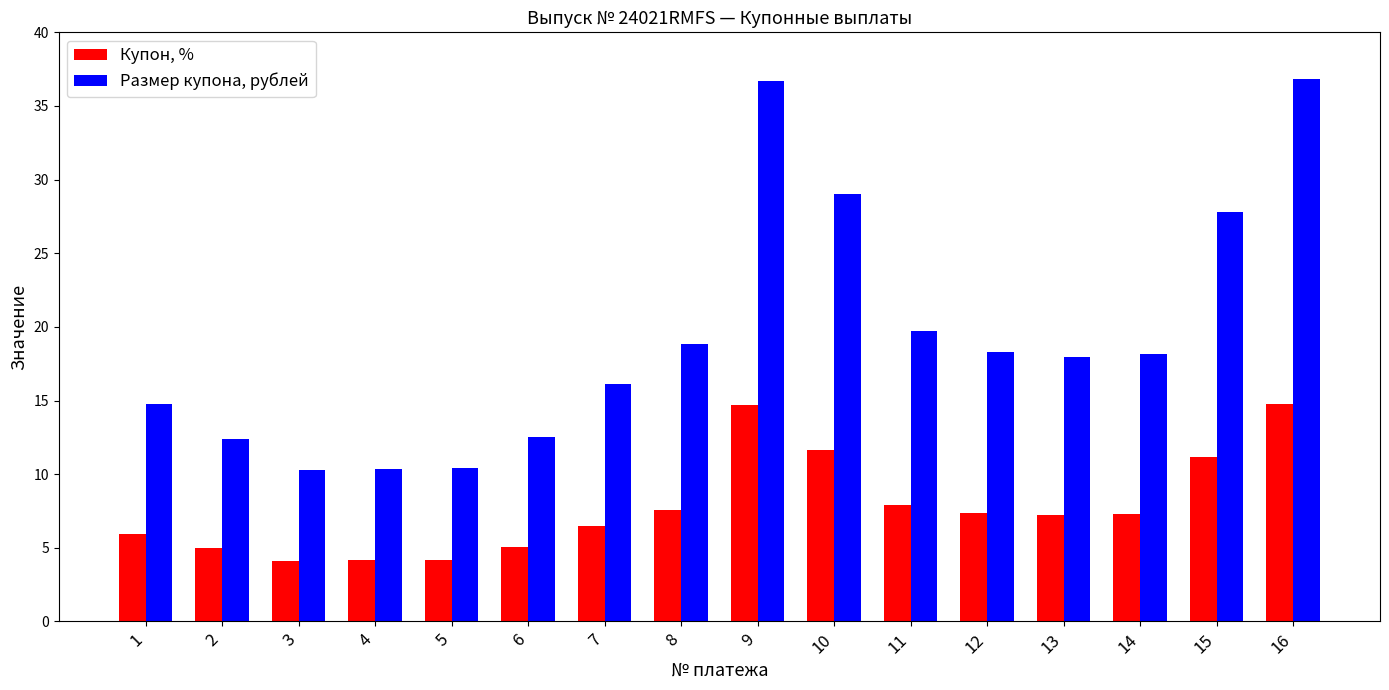

Which series has the largest total across all categories?

Размер купона, рублей